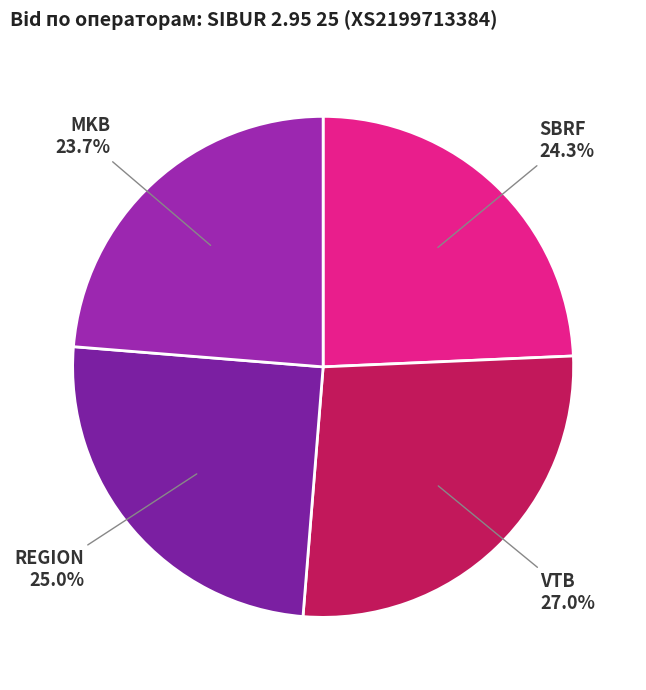

What is the total percentage of REGION and SBRF?

49.3%